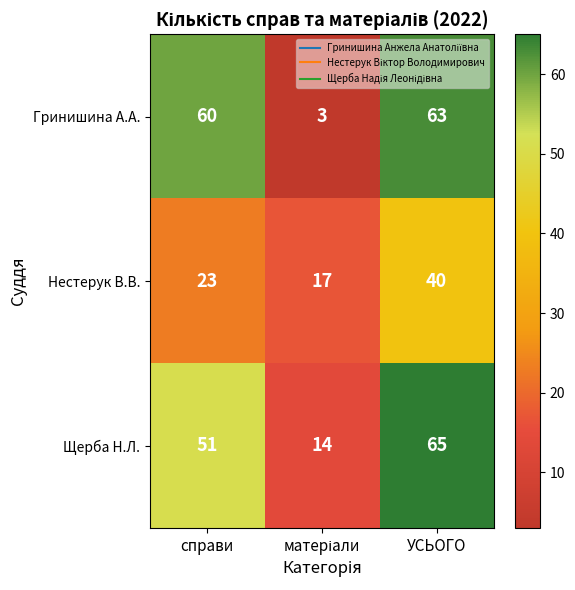

What is the difference between the maximum and minimum values in the Гринишина А.А. series?

60